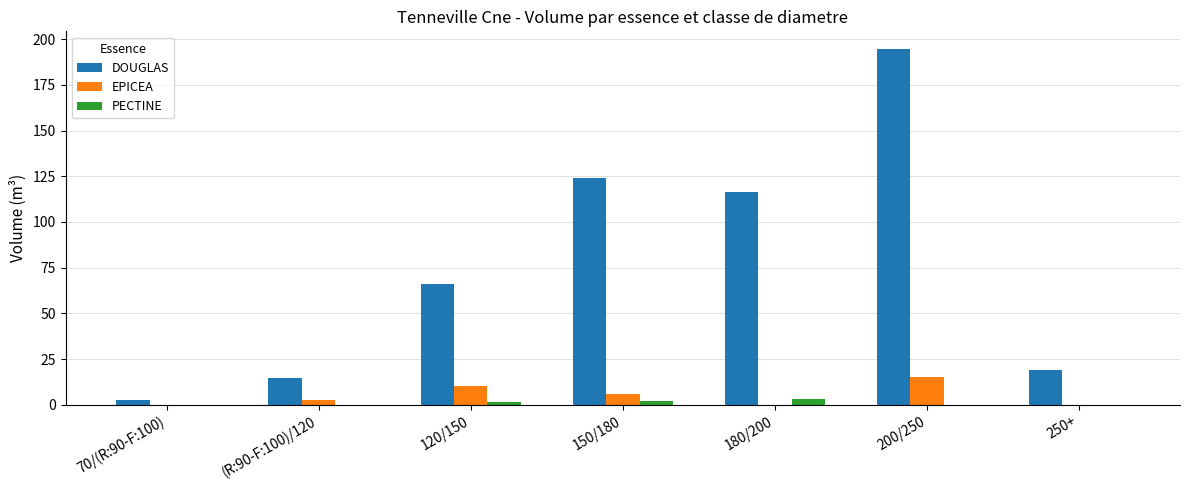

Is the value of EPICEA at 150/180 greater than the value of DOUGLAS at 200/250?

No